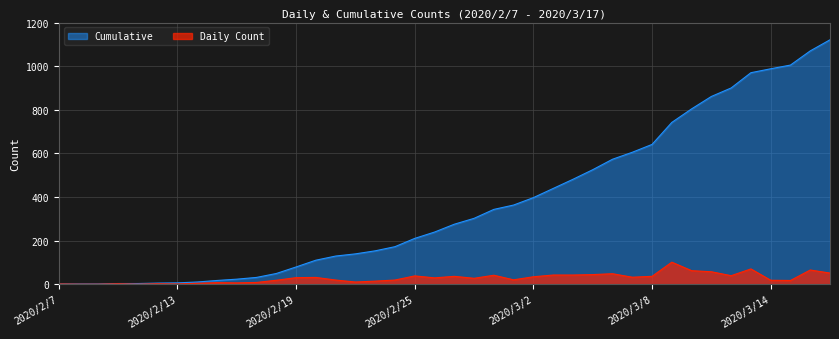

Does the chart have visible grid lines?

Yes